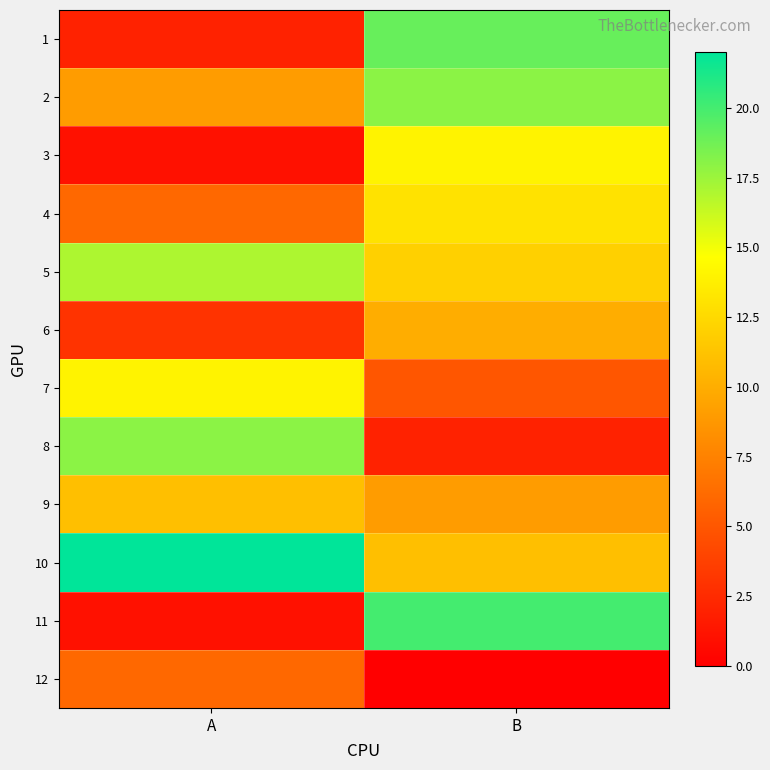

What is the total value across all series at B?

133